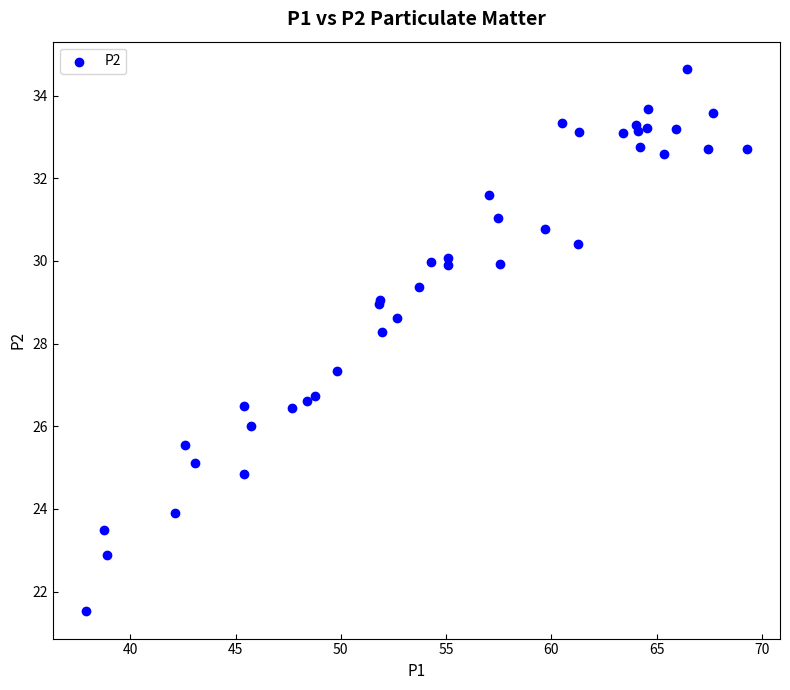

What Y value in the scatter plot is closest to 28?

28.3